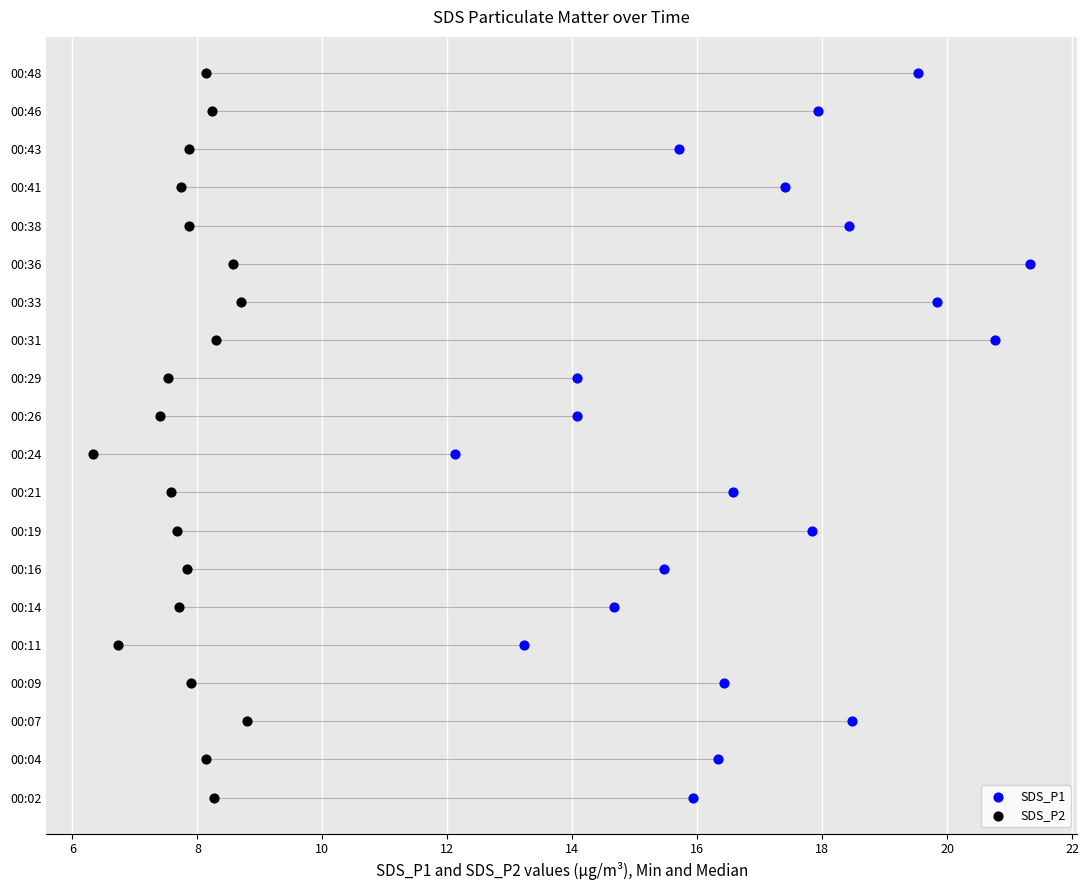

Is the value of SDS_P1 at 11 greater than the value of SDS_P2 at 17?

No